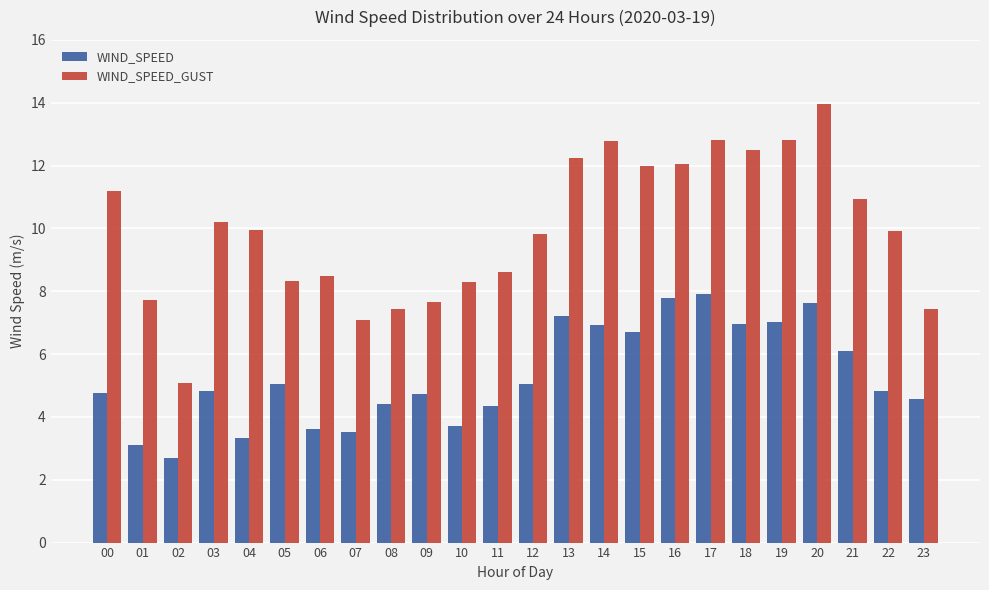

Are the bars horizontal?

No